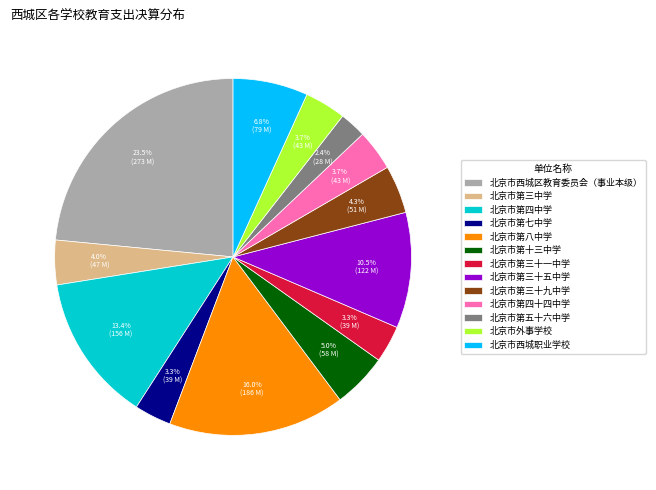

Combined, what portion of the pie is 北京市第四中学 and 北京市第三十九中学?

17.7%